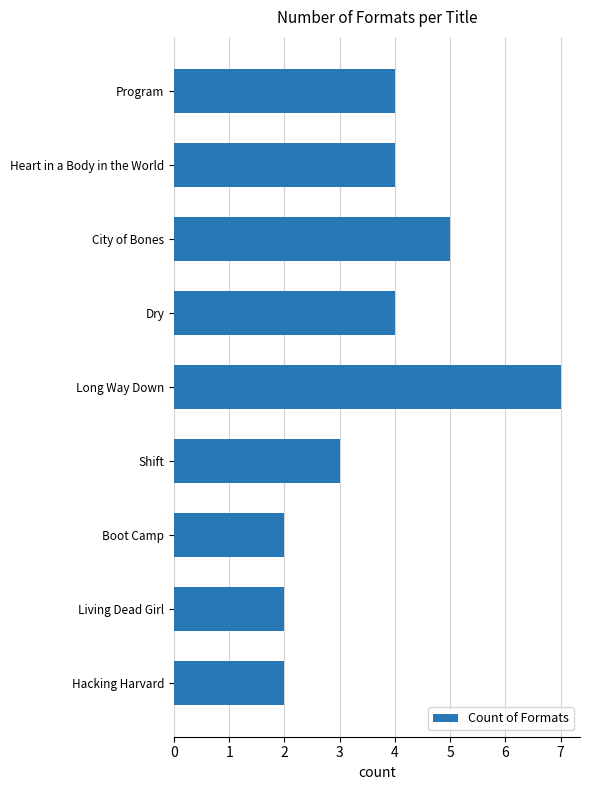

What is the sum of all values?

33